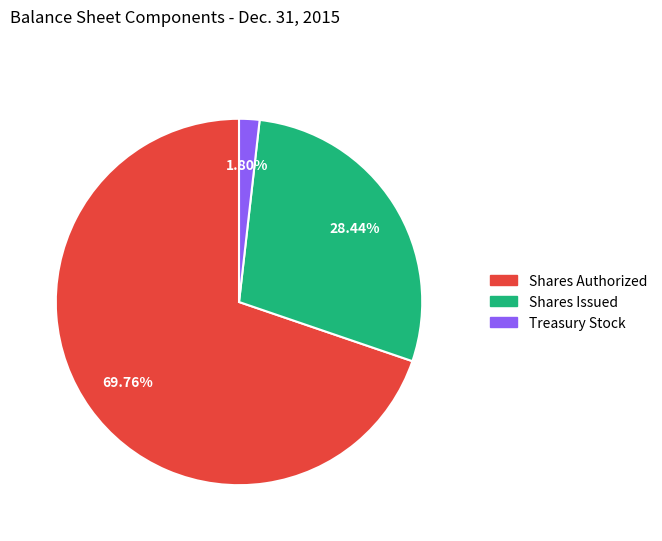

Does any single category account for the majority?

Yes